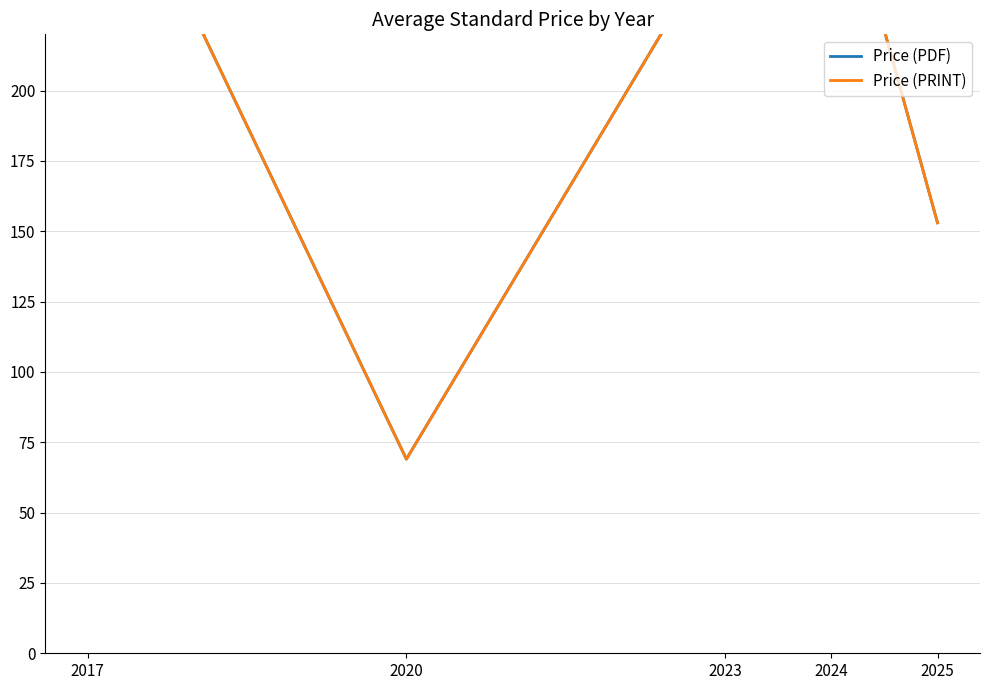

What is the total value across all series at 2020?

138.0